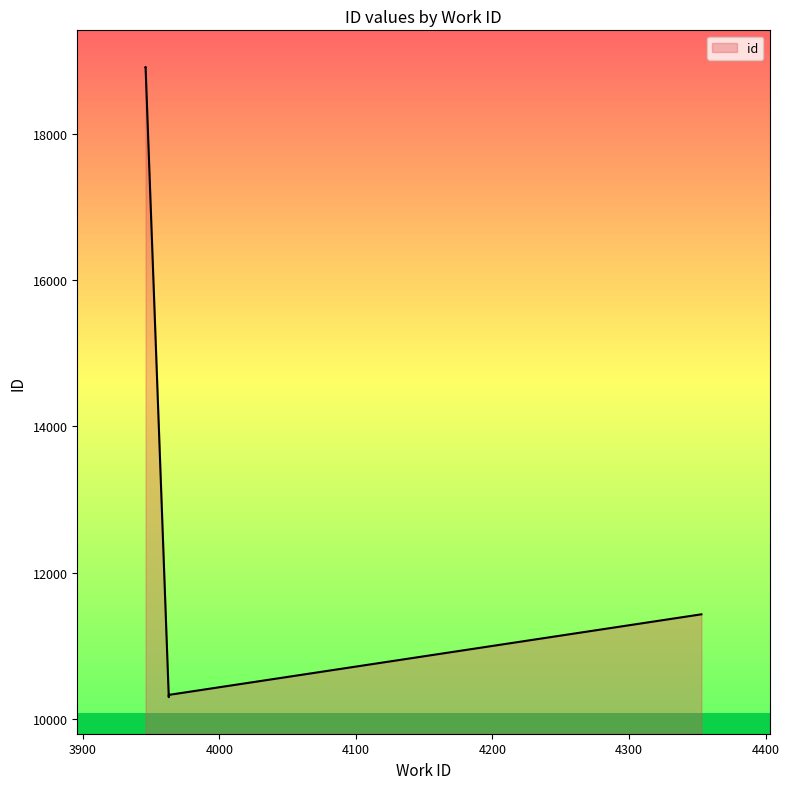

What is the ratio of the value at 3963 to the value at 4353?

0.9